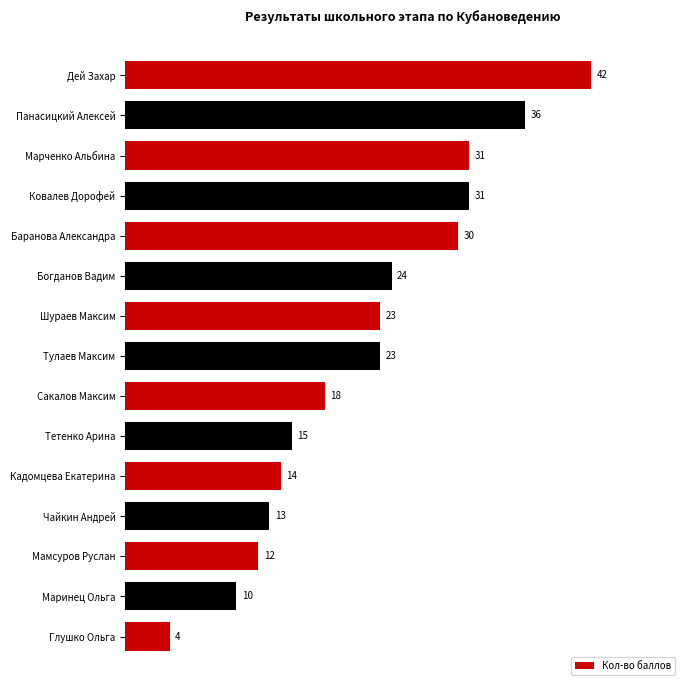

The chart shows a value of 23 at Тетенко Арина. True or false?

False